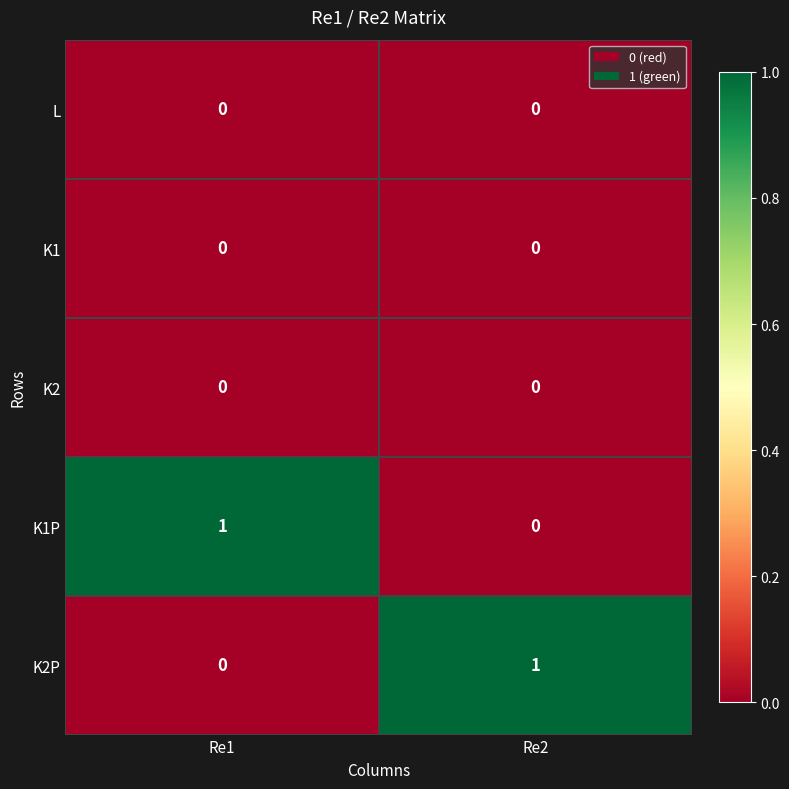

At which label does K2P reach its peak?

Re2